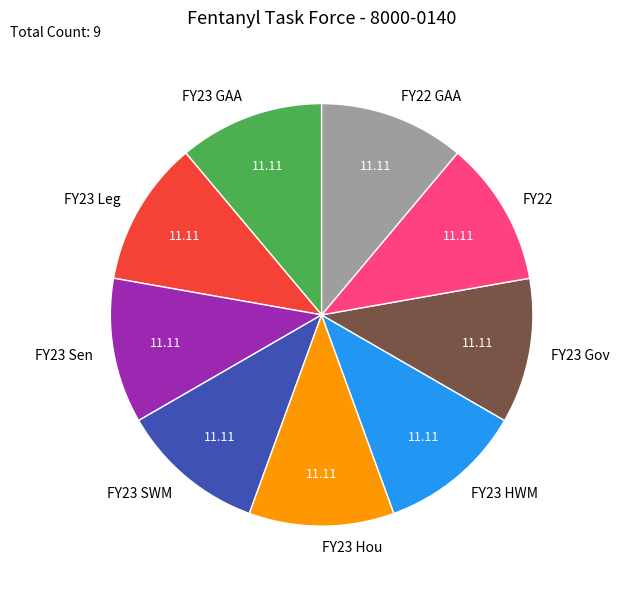

How many slices are in this pie chart?

9